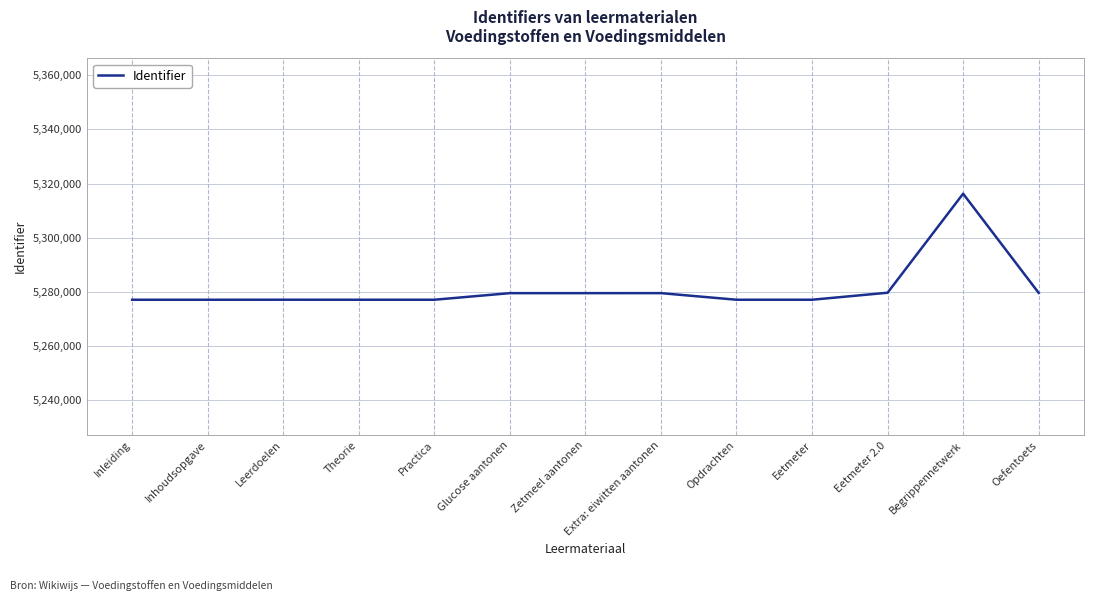

What is the approximate value at Begrippennetwerk, to the nearest 50?

5316250